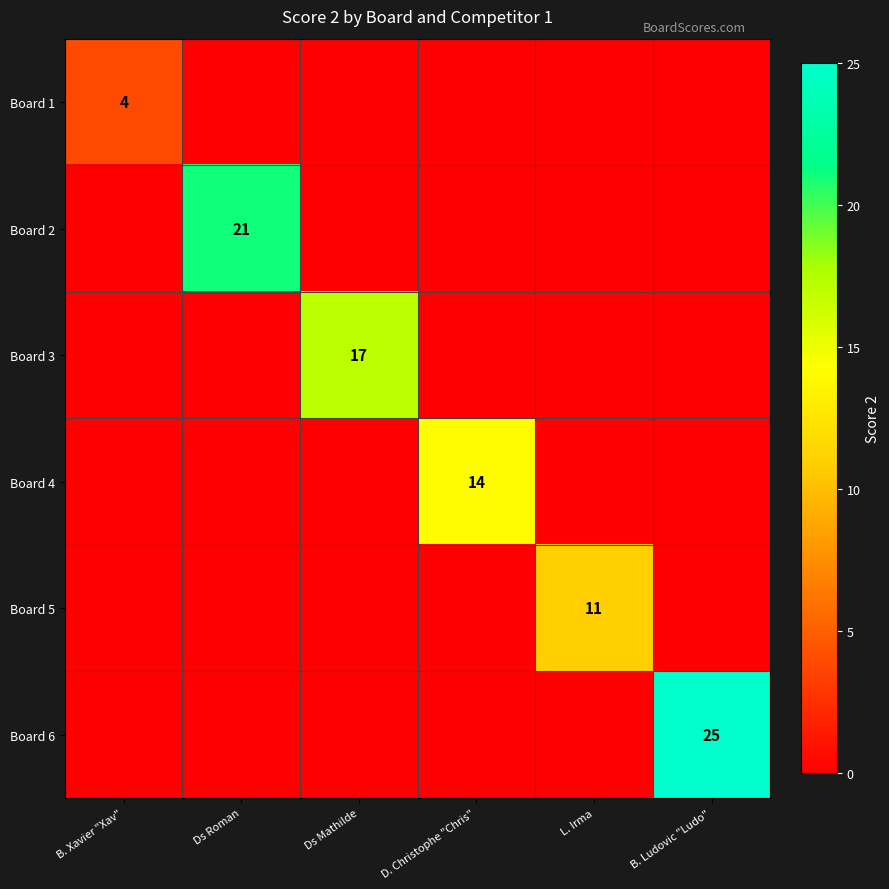

Where is Board 1 nearest to the value 2?

B. Xavier "Xav"